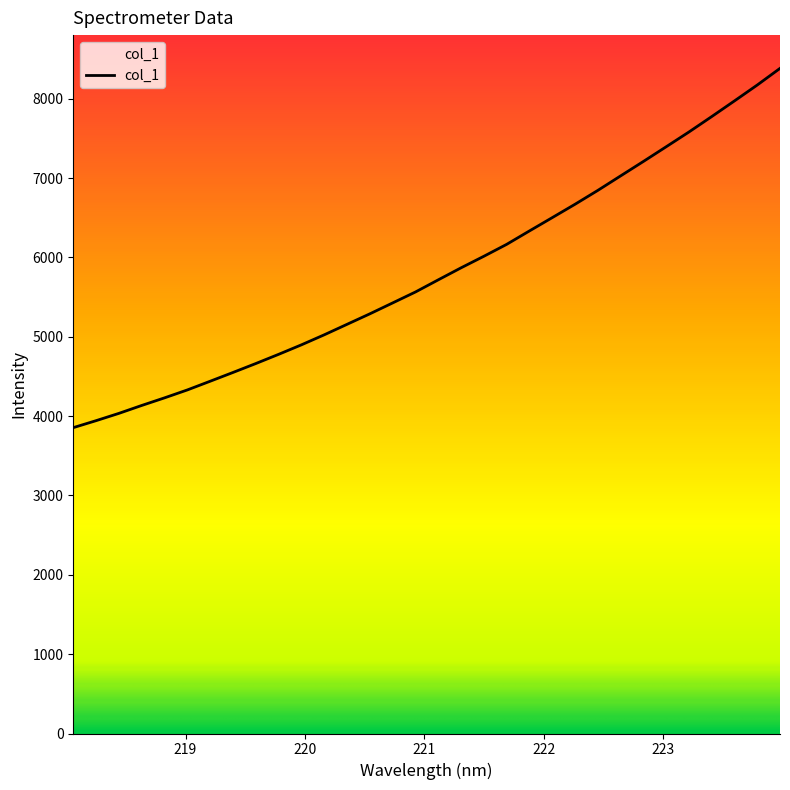

The value at 223.2172 is 11933.2. True or false?

False